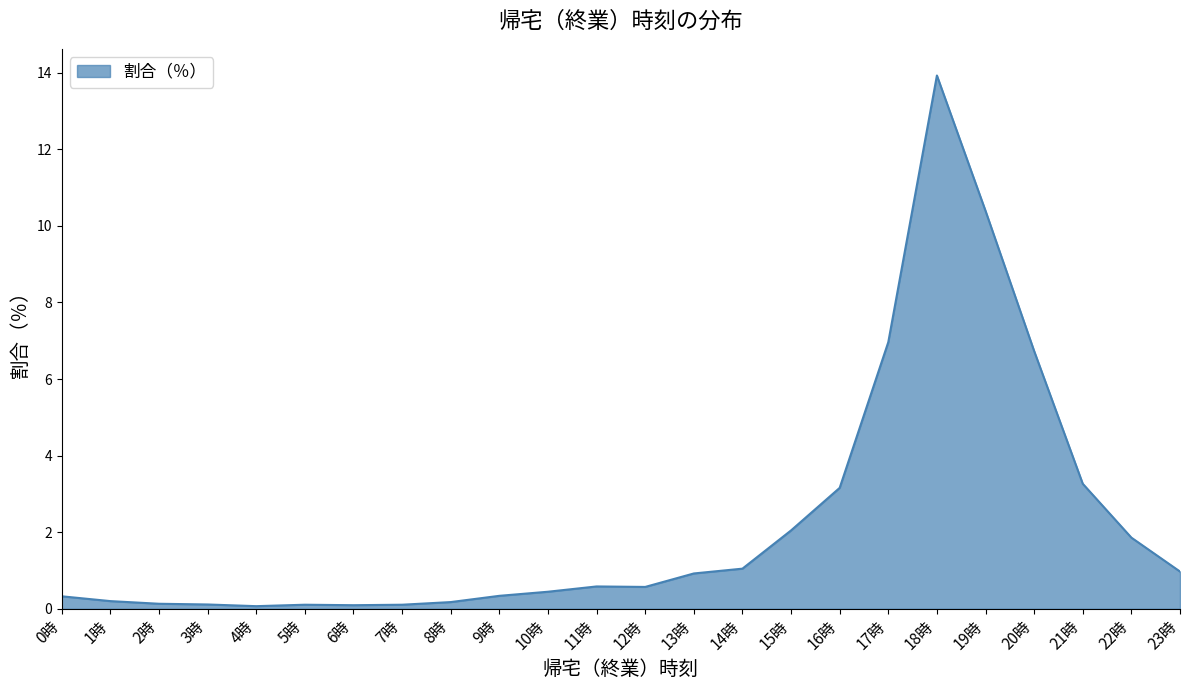

Does the chart display data point markers on the line(s)?

No